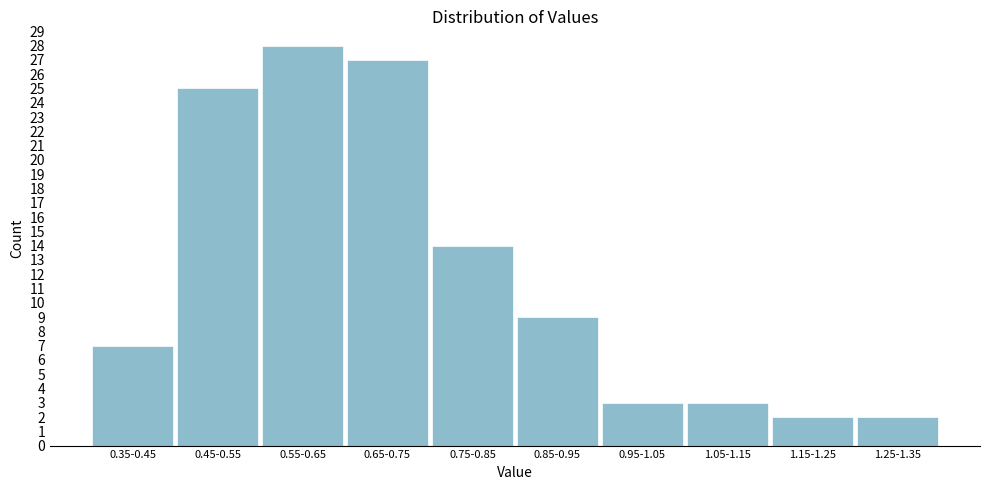

Reading left to right, list all the values displayed in this chart.

0.35-0.45=7	0.45-0.55=25	0.55-0.65=28	0.65-0.75=27	0.75-0.85=14	0.85-0.95=9	0.95-1.05=3	1.05-1.15=3	1.15-1.25=2	1.25-1.35=2